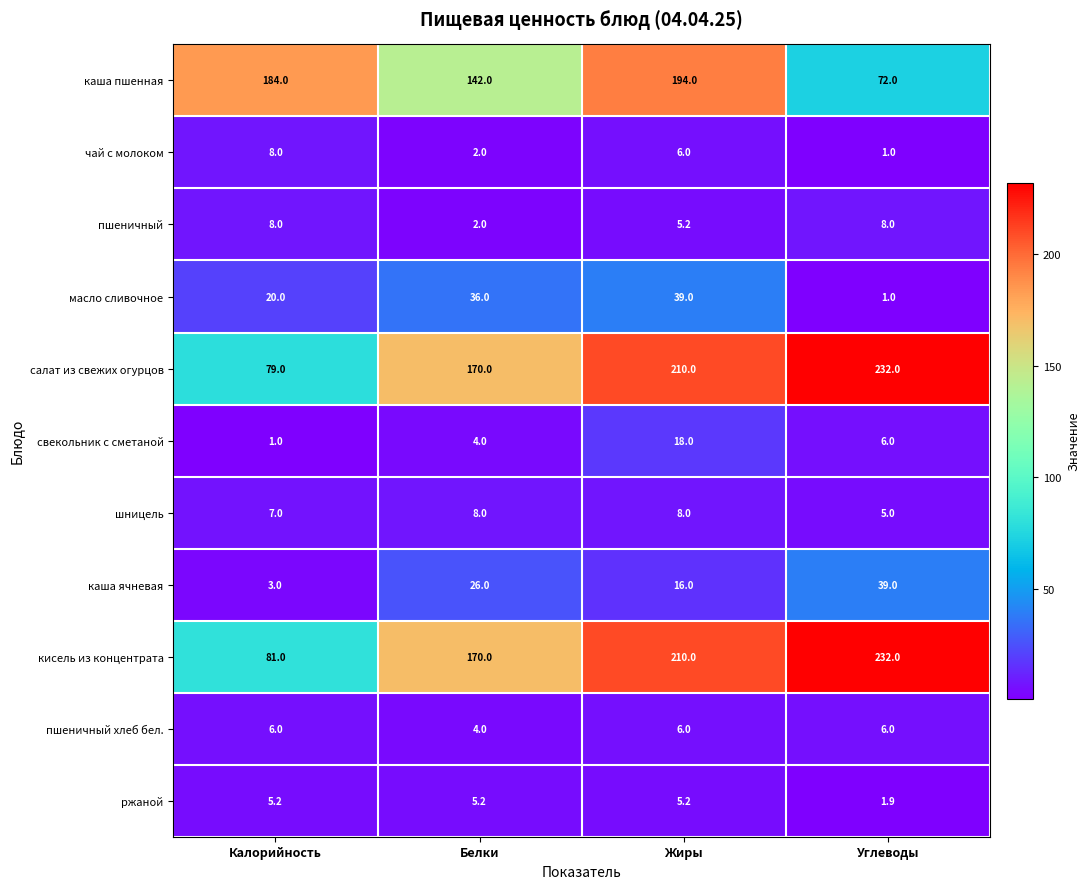

At how many categories does at least one series exceed 201?

2